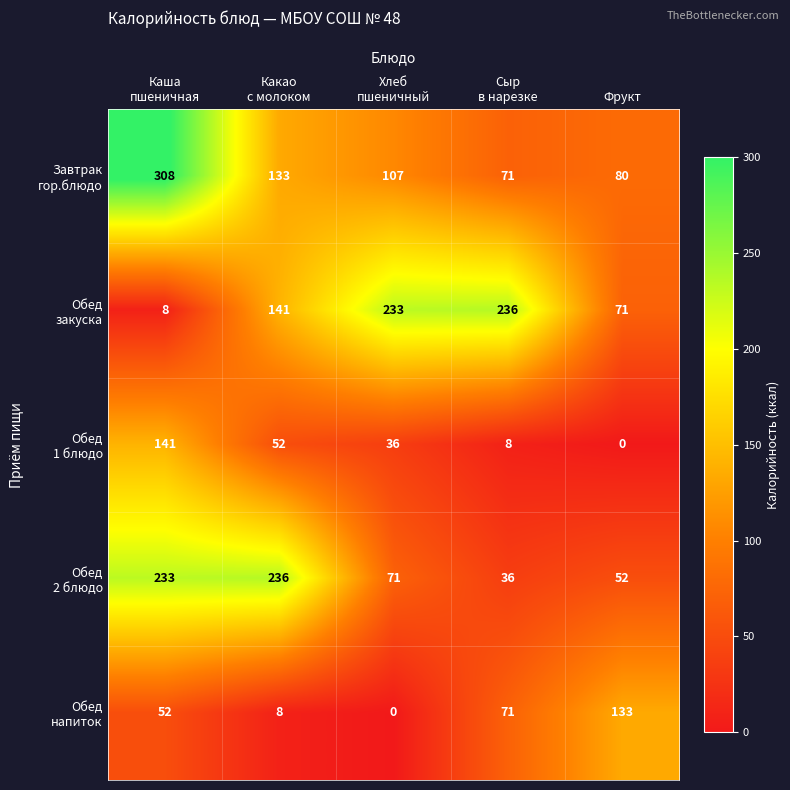

What is the spread (max minus min) of values at Фрукт?

133